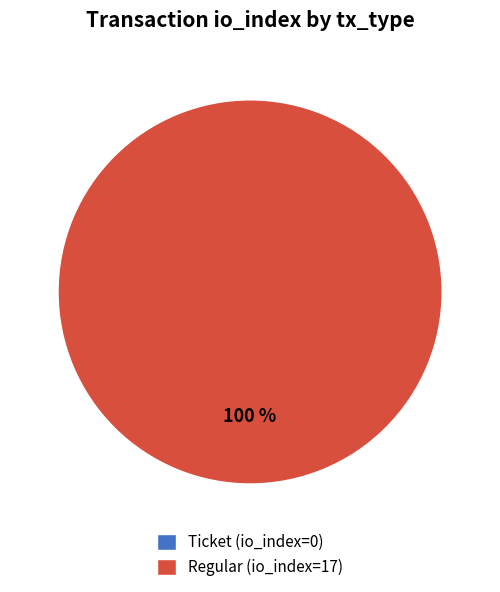

How many segments does this pie chart have?

2